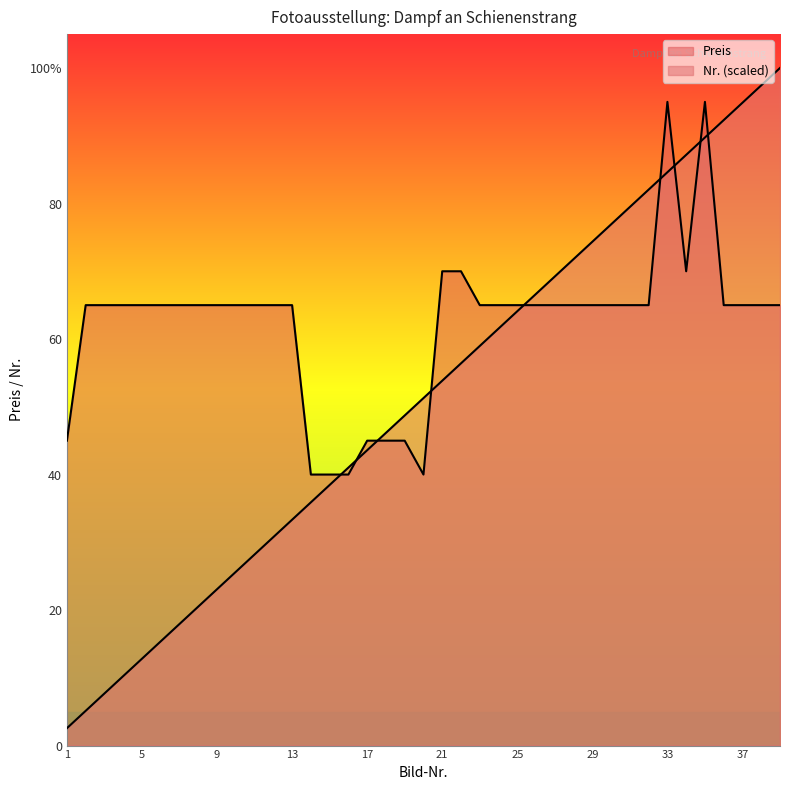

Reading left to right, list all the values displayed in this chart.

Preis: 1=45.0	2=65.0	3=65.0	4=65.0	5=65.0	6=65.0	7=65.0	8=65.0	9=65.0	10=65.0	11=65.0	12=65.0	13=65.0	14=40.0	15=40.0	16=40.0	17=45.0	18=45.0	19=45.0	20=40.0	21=70.0	22=70.0	23=65.0	24=65.0	25=65.0	26=65.0	27=65.0	28=65.0	29=65.0	30=65.0	31=65.0	32=65.0	33=95.0	34=70.0	35=95.0	36=65.0	37=65.0	38=65.0	39=65.0
Nr: 1=2.6	2=5.1	3=7.7	4=10.3	5=12.8	6=15.4	7=17.9	8=20.5	9=23.1	10=25.6	11=28.2	12=30.8	13=33.3	14=35.9	15=38.5	16=41.0	17=43.6	18=46.2	19=48.7	20=51.3	21=53.8	22=56.4	23=59.0	24=61.5	25=64.1	26=66.7	27=69.2	28=71.8	29=74.4	30=76.9	31=79.5	32=82.1	33=84.6	34=87.2	35=89.7	36=92.3	37=94.9	38=97.4	39=100.0